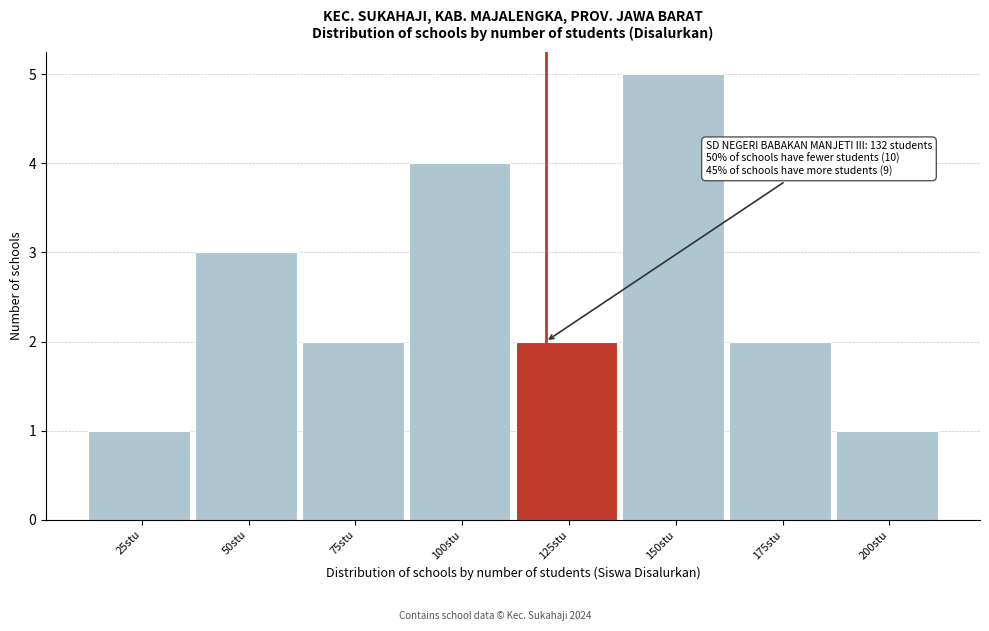

Reading left to right, transcribe all the data shown in this chart.

25stu=1	50stu=3	75stu=2	100stu=4	125stu=2	150stu=5	175stu=2	200stu=1